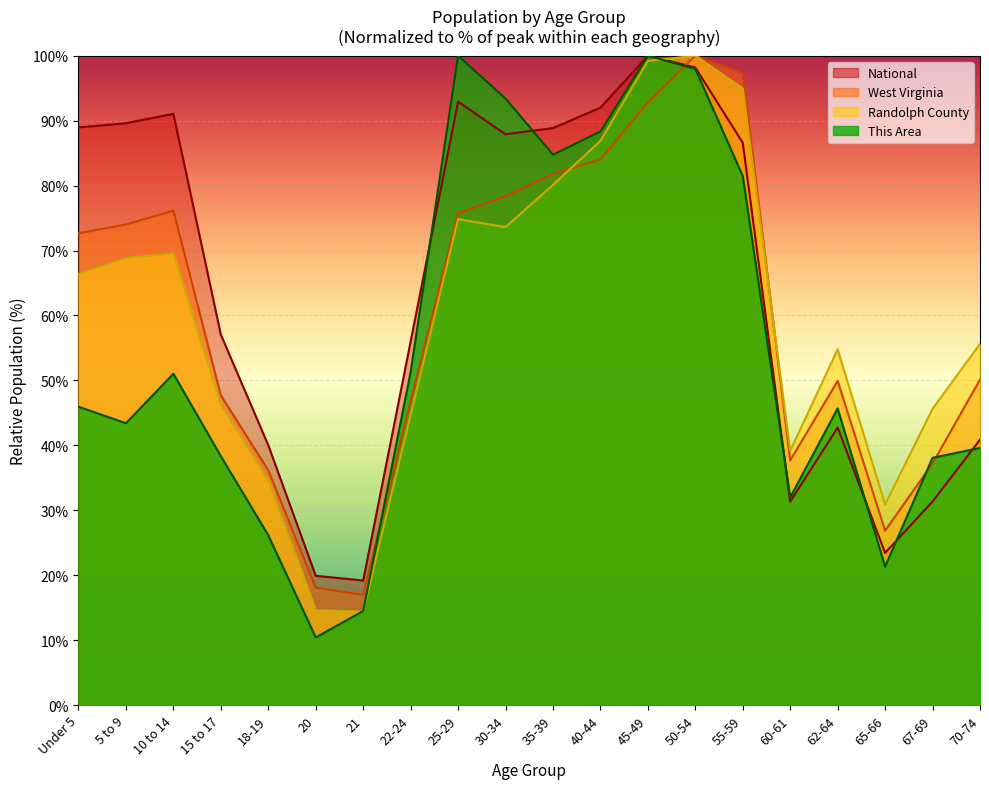

How many lines are shown in the chart?

4